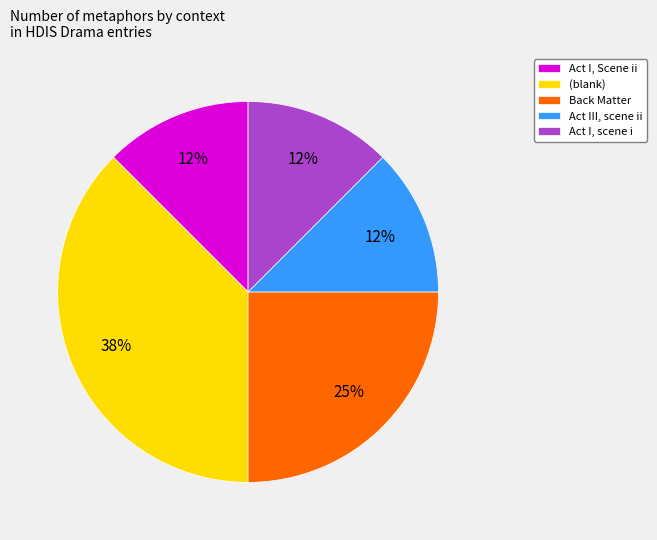

How many slices are in this pie chart?

5